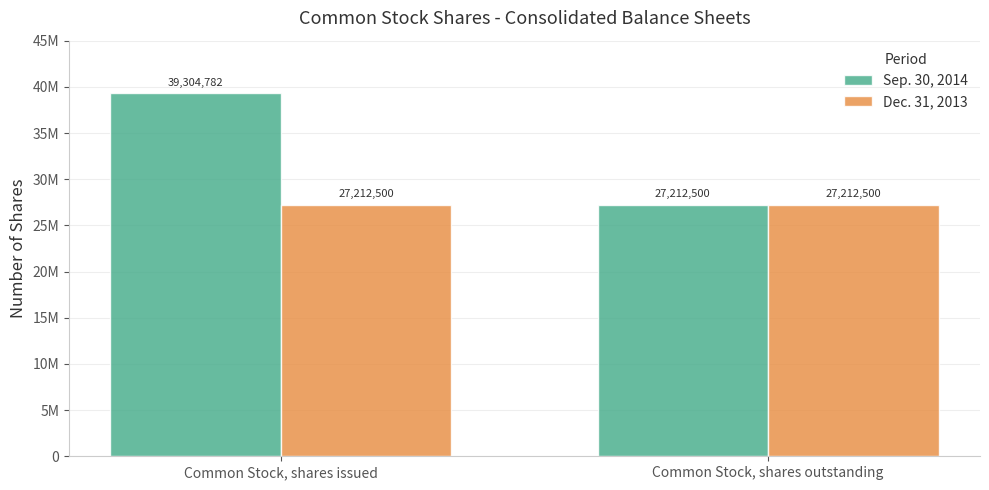

What are all the series names shown in the legend?

Sep. 30, 2014, Dec. 31, 2013